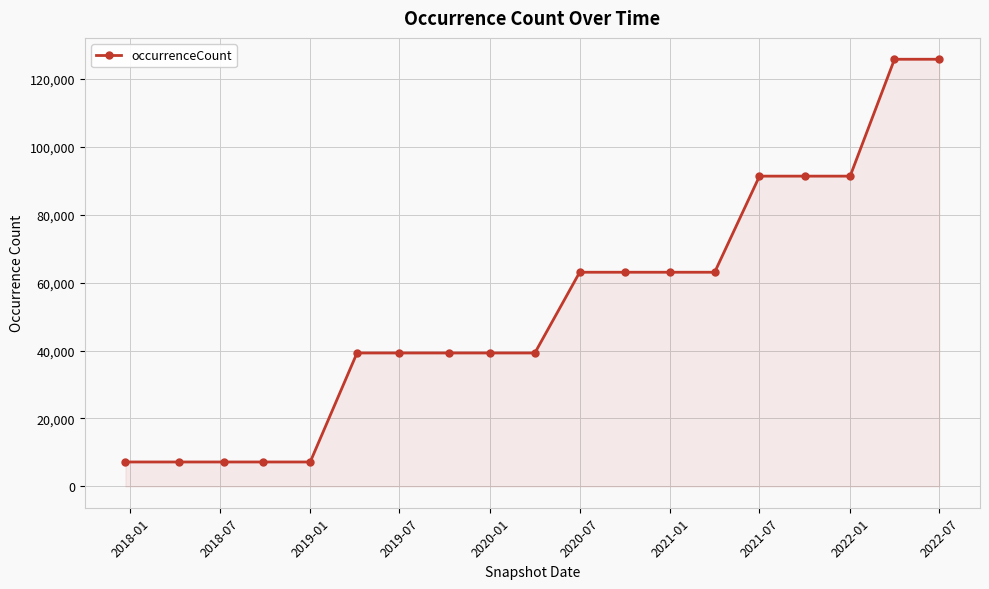

What is the difference between the second highest and minimum values?

118589